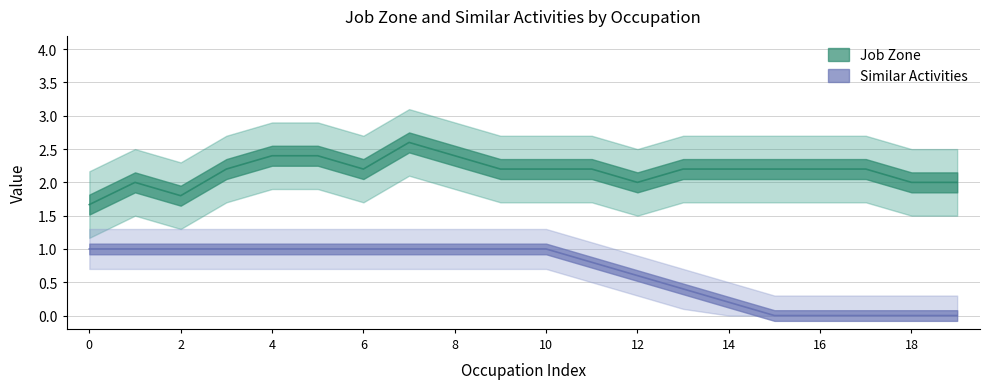

What is the label of the 6th point from the left?

5